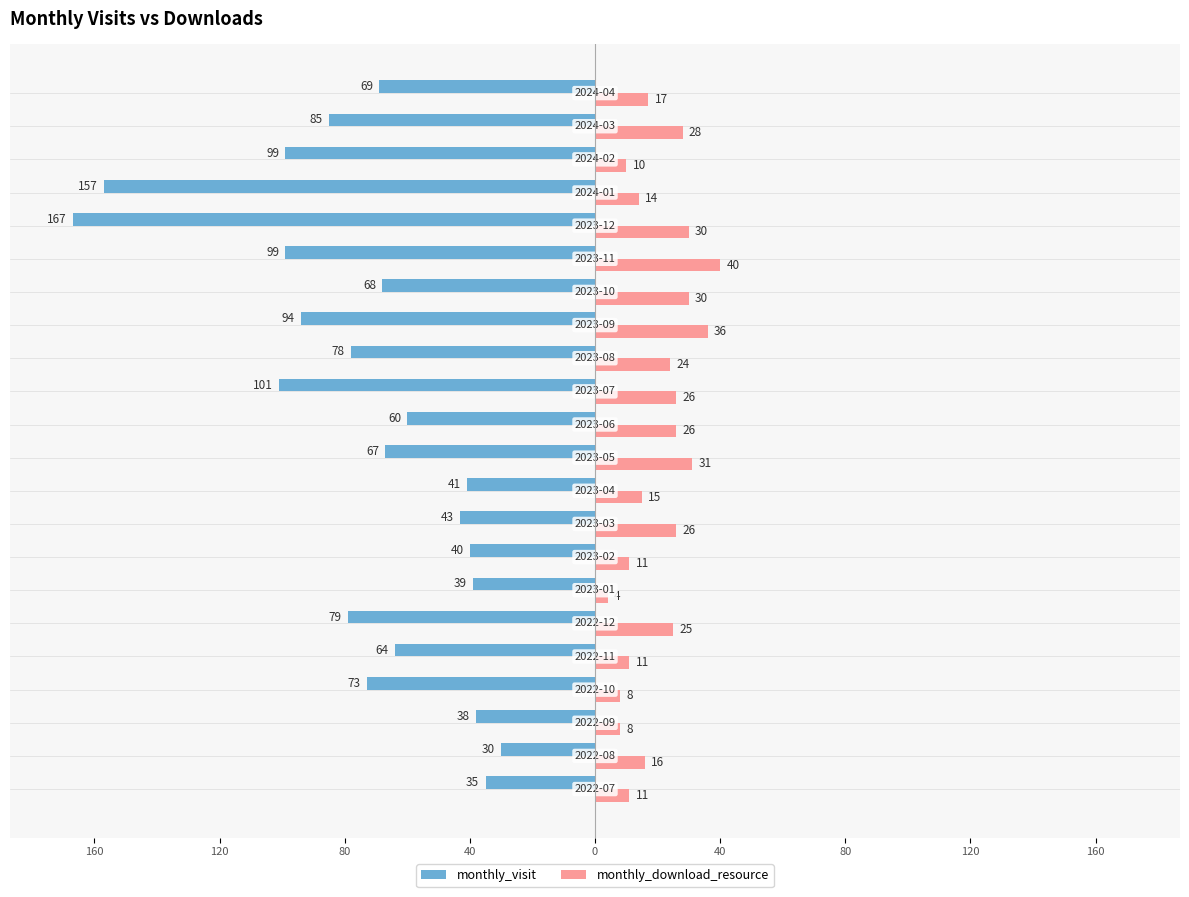

What are all the series names shown in the legend?

monthly_visit, monthly_download_resource